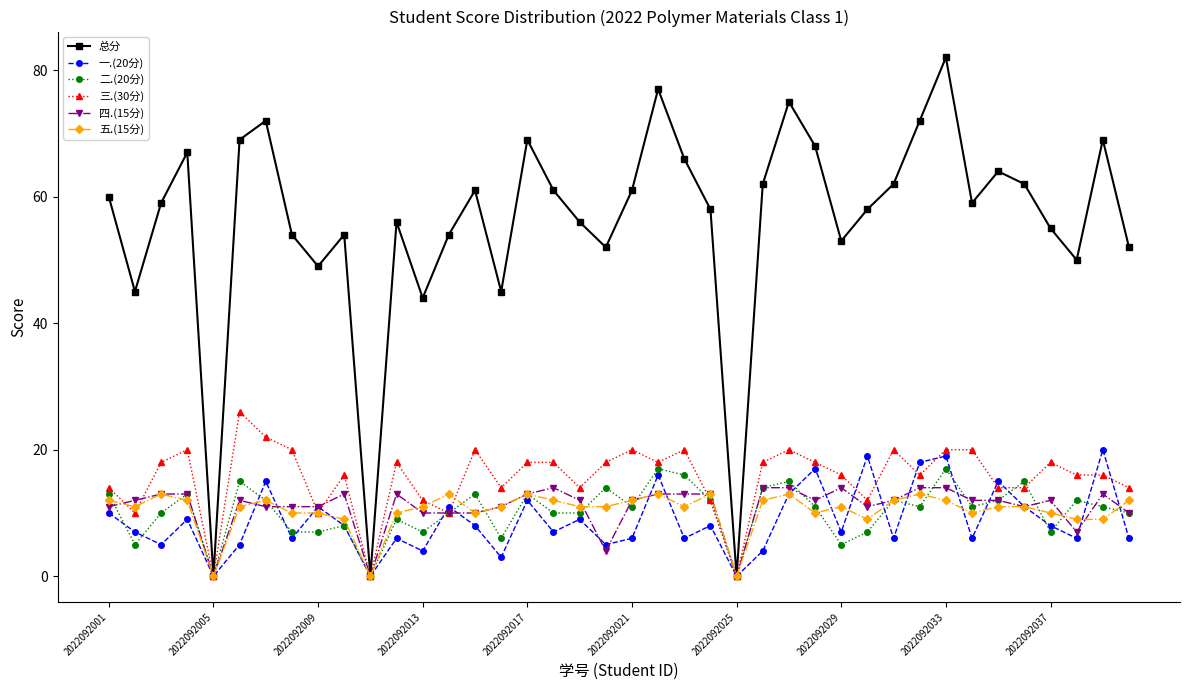

Which series has the largest range (max minus min)?

总分